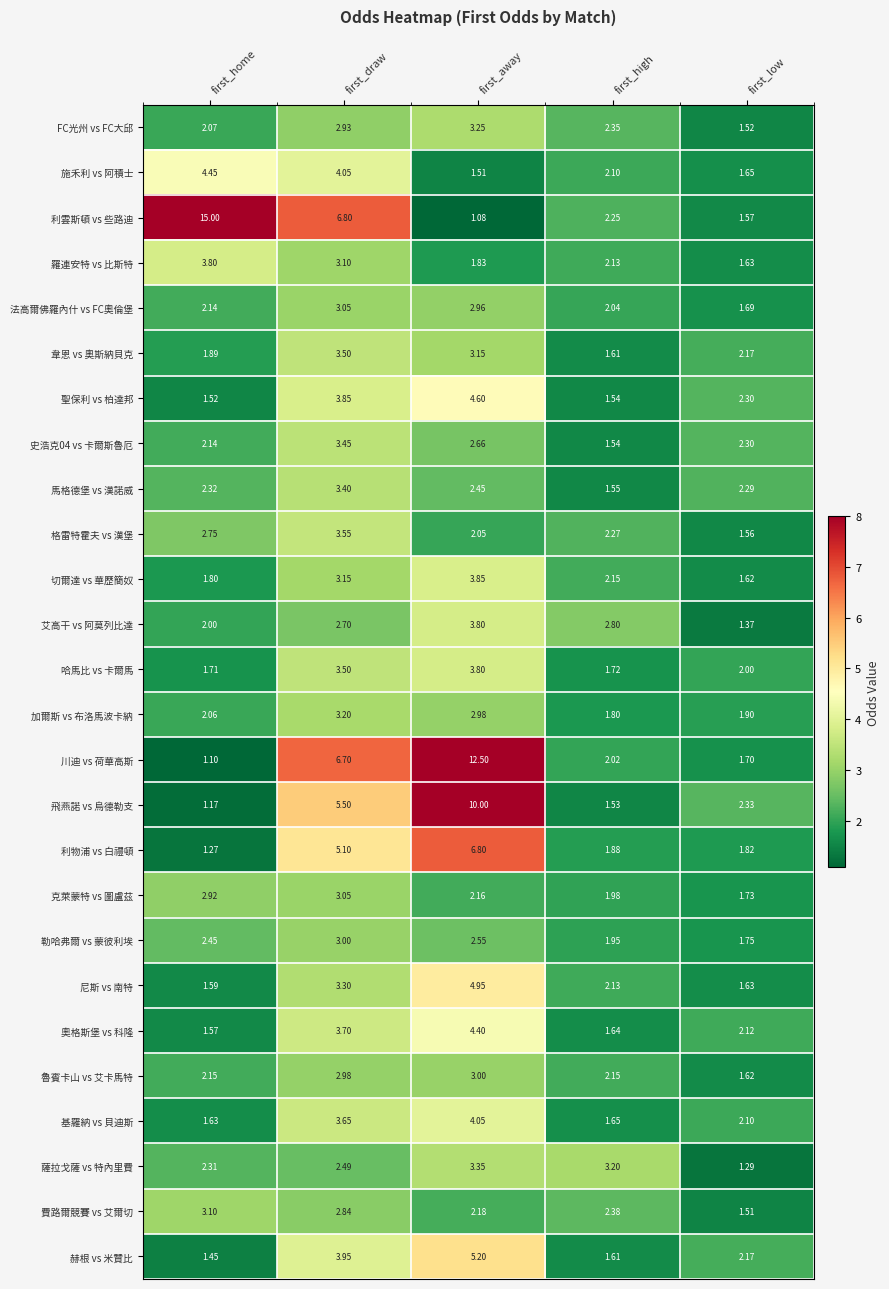

Which category has the lowest value in the 利雲斯頓 vs 些路迪 series?

first_away